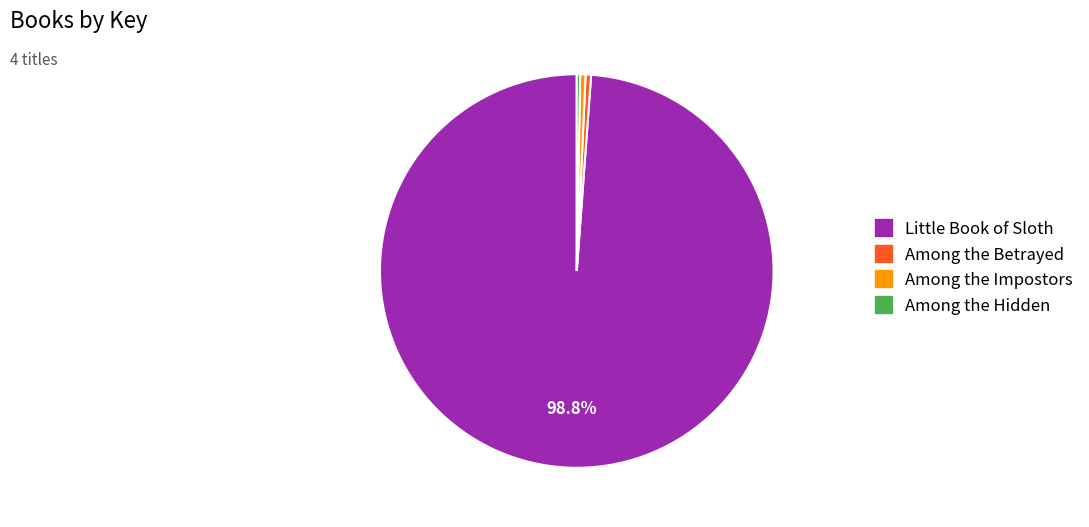

Does Little Book of Sloth represent more than half of the total?

Yes